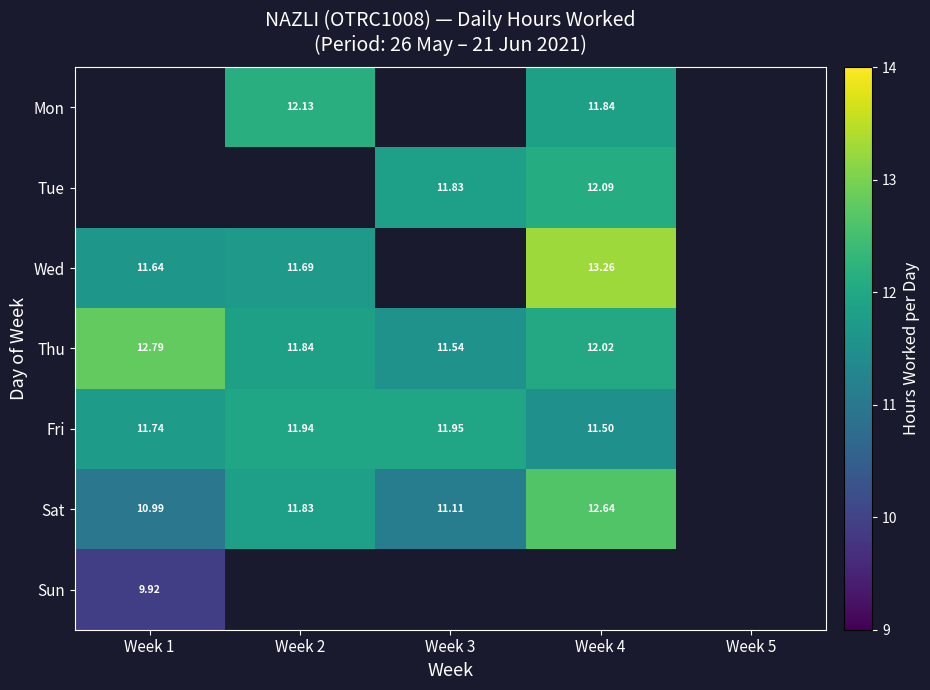

How many distinct data groups are displayed?

7